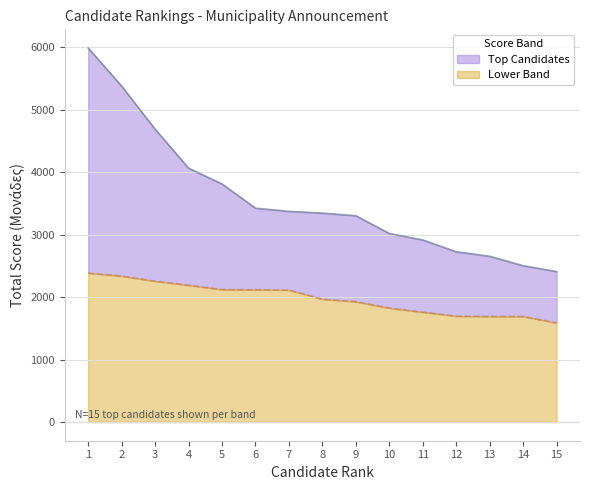

True or false: Lower Band and Top Candidates cross at least once.

False